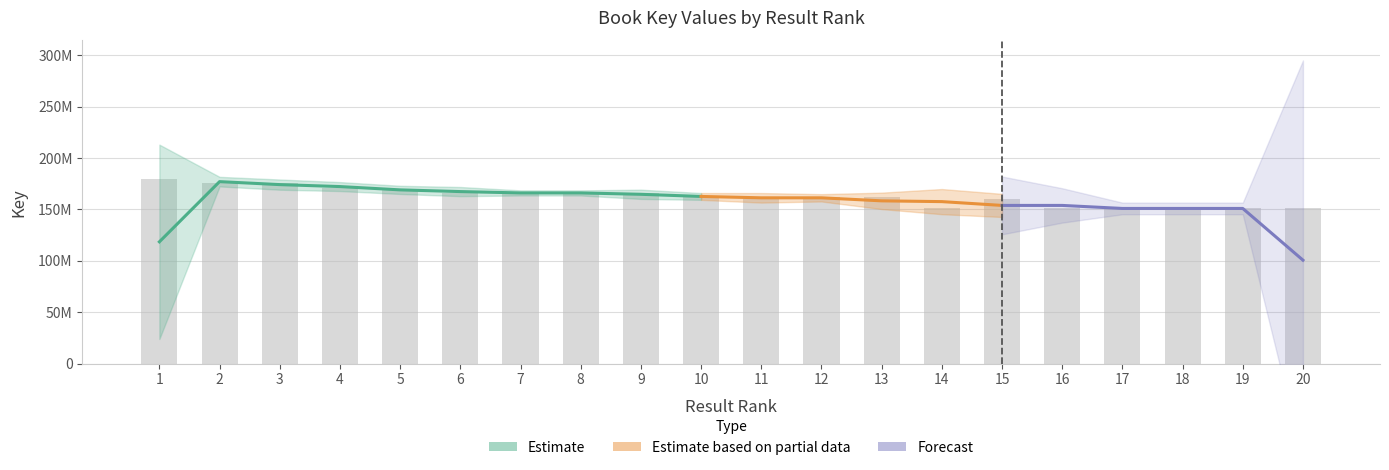

Reading left to right, list all the values displayed in this chart.

1=179689009	2=175652368	3=175652406	4=171003793	5=169929279	6=166011836	7=166011684	8=166011760	9=166011722	10=162004899	11=159752425	12=162004937	13=162004975	14=150907011	15=159752387	16=150906930	17=150906971	18=150907092	19=150907132	20=150907051